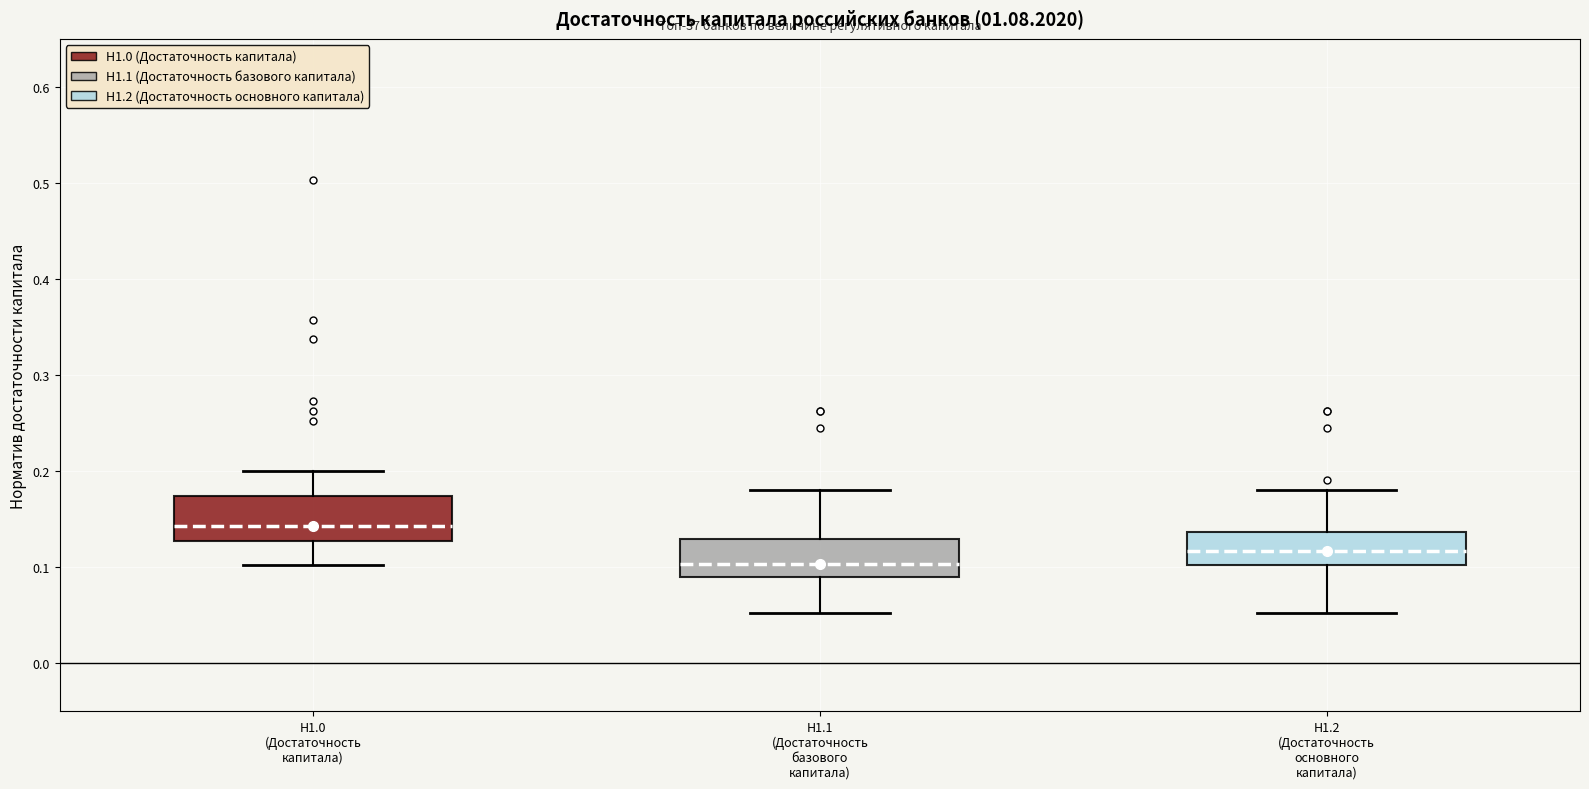

Reading left to right, transcribe this box plot: for each box, give where its median line is, the range the box spans, and where its two whiskers end, as read against the y-axis. The values are not printed on the chart, so give them approximately, as read against the axis.

Н1.0 (Достаточность капитала): median 0.14, box 0.13 to 0.17, whiskers 0.10 to 0.20
Н1.1 (Достаточность базового капитала): median 0.10, box 0.09 to 0.13, whiskers 0.05 to 0.18
Н1.2 (Достаточность основного капитала): median 0.12, box 0.10 to 0.14, whiskers 0.05 to 0.18